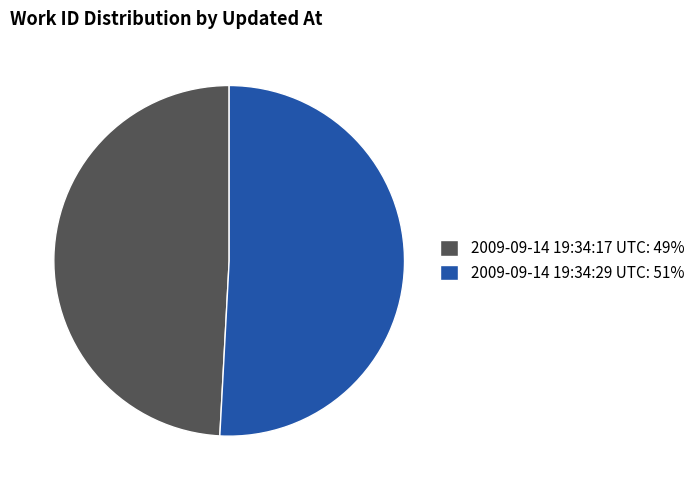

Rank the categories by value from lowest to highest.

2009-09-14 19:34:17 UTC, 2009-09-14 19:34:29 UTC